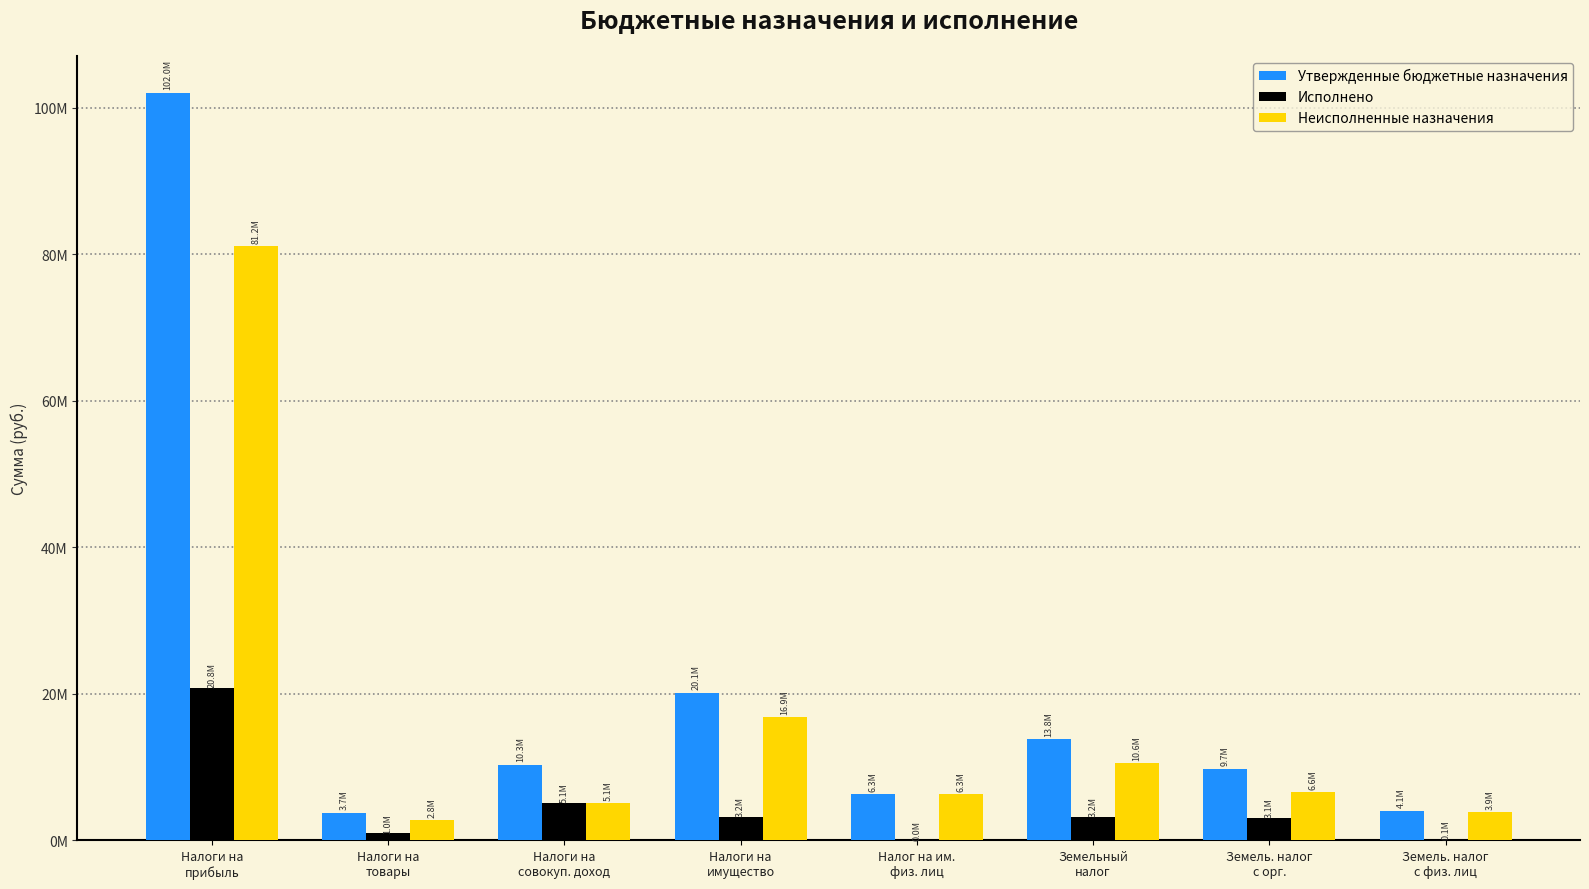

What are all the series names shown in the legend?

Утвержденные бюджетные назначения, Исполнено, Неисполненные назначения